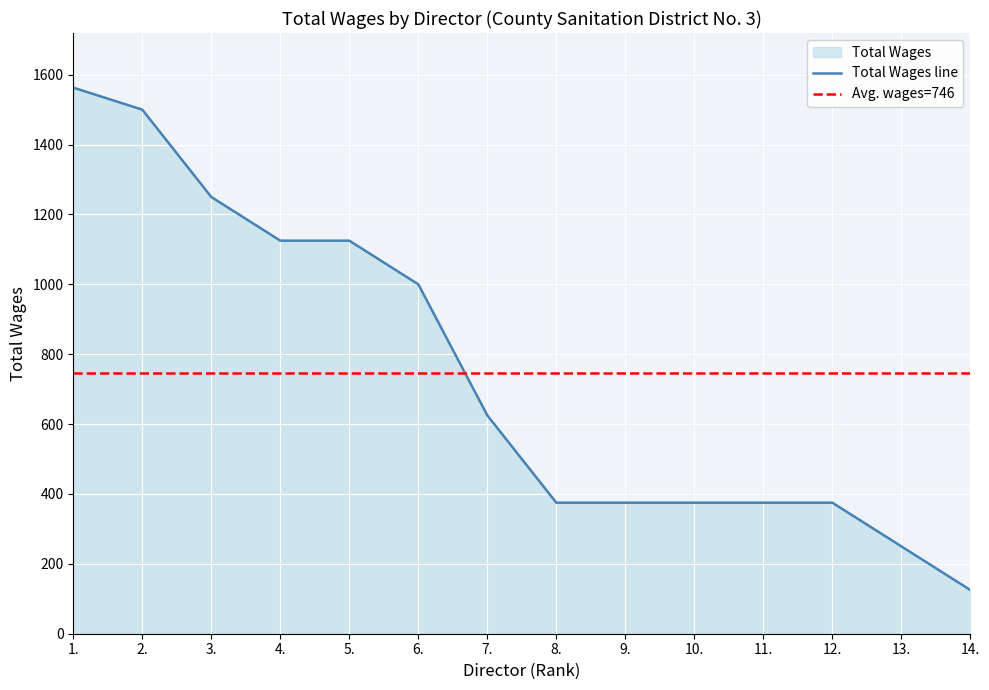

What value does the data have at 13., to the nearest 50?

250